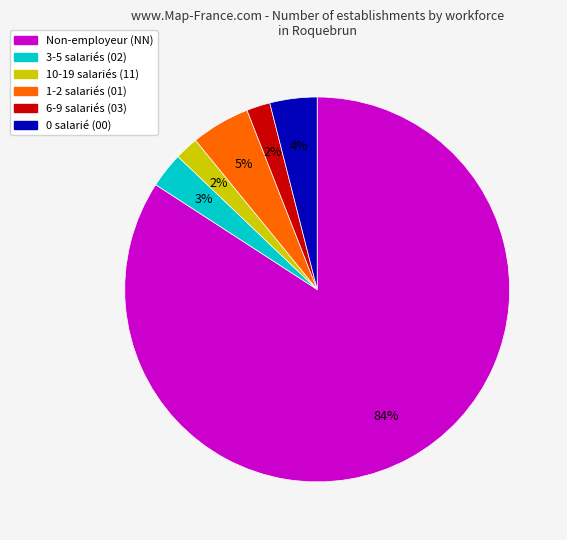

To the nearest percent, what is the average slice percentage?

17%